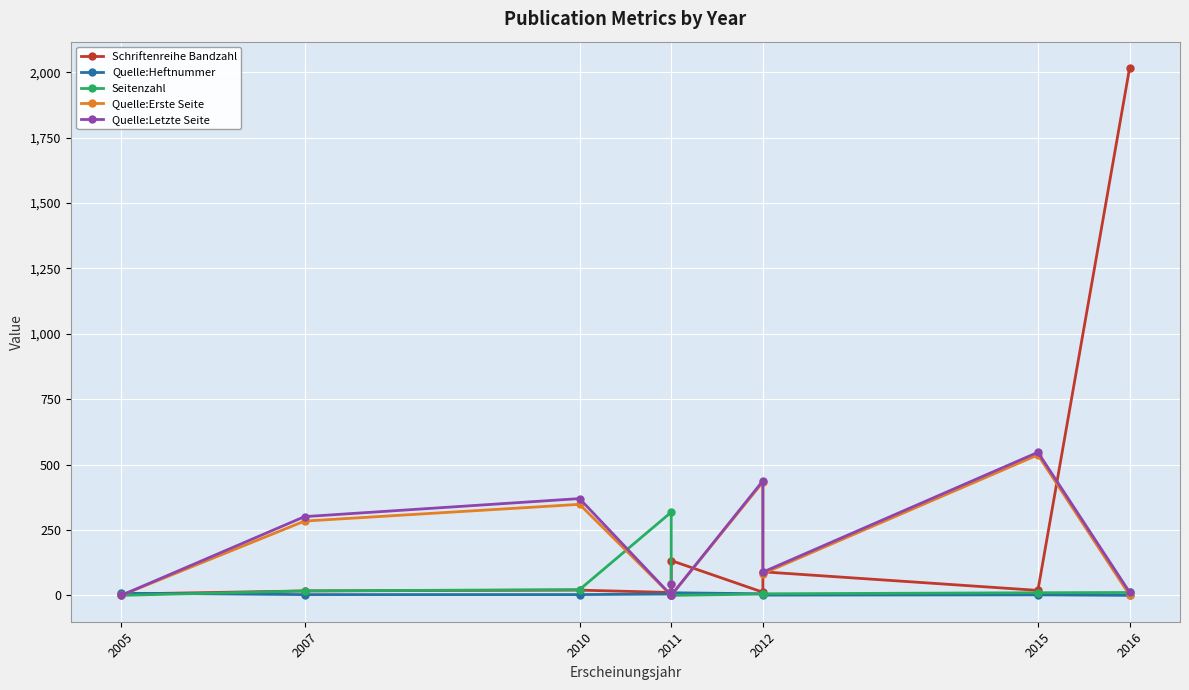

List the series in order of their peak value, lowest first.

Quelle:Heftnummer, Seitenzahl, Quelle:Erste Seite, Quelle:Letzte Seite, Schriftenreihe Bandzahl